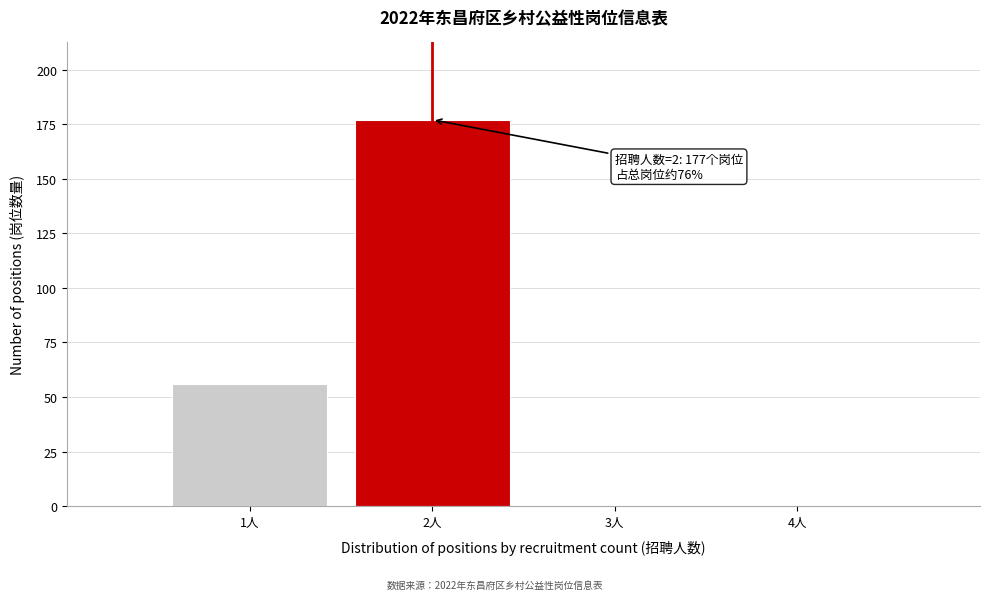

Which range on the x-axis has the tallest bar?

1.5 to 2.5